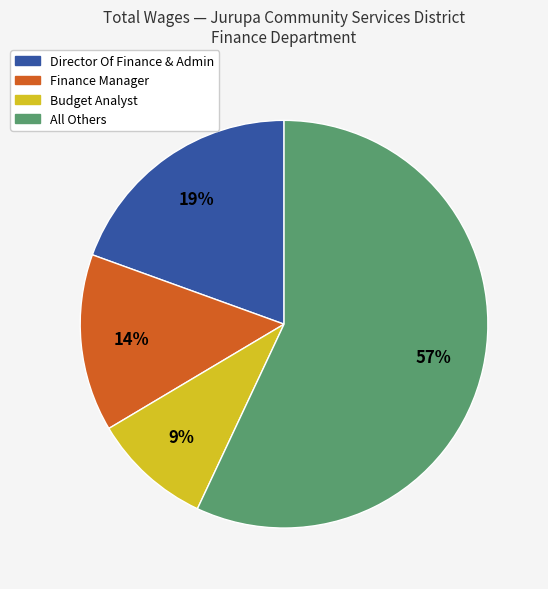

To the nearest percent, what is the difference between the largest and smallest slice percentages?

48%